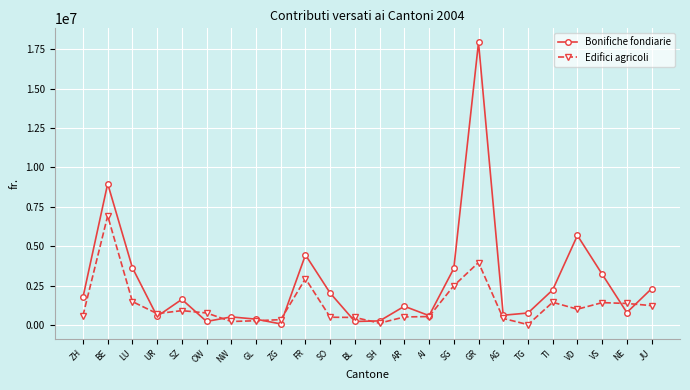

In Edifici agricoli, how many points are lower than both neighbors (excluding endpoints)?

5